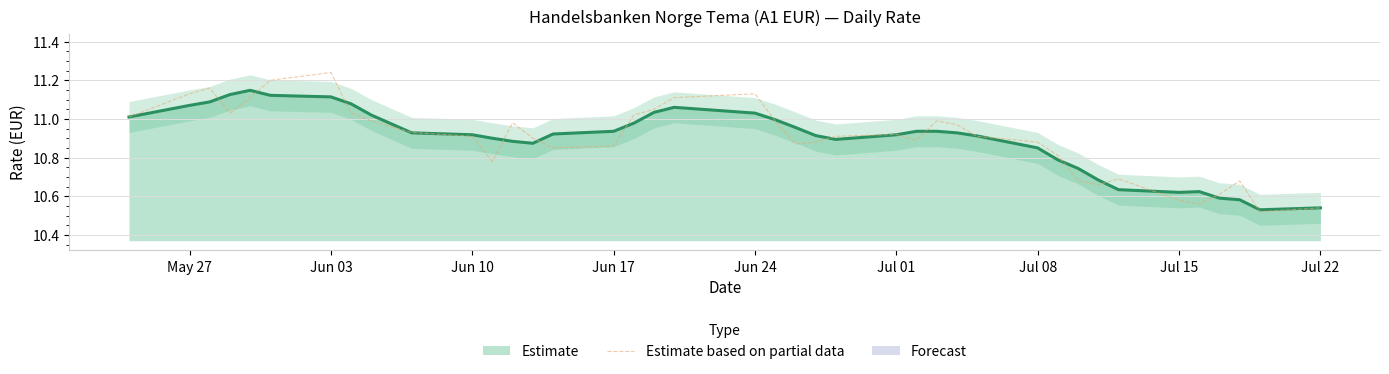

Does the chart have visible grid lines?

Yes